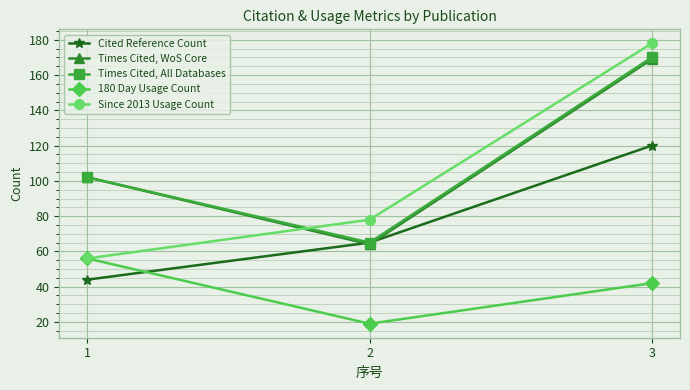

List the series in order of their peak value, highest first.

Since 2013 Usage Count, Times Cited, All Databases, Times Cited, WoS Core, Cited Reference Count, 180 Day Usage Count